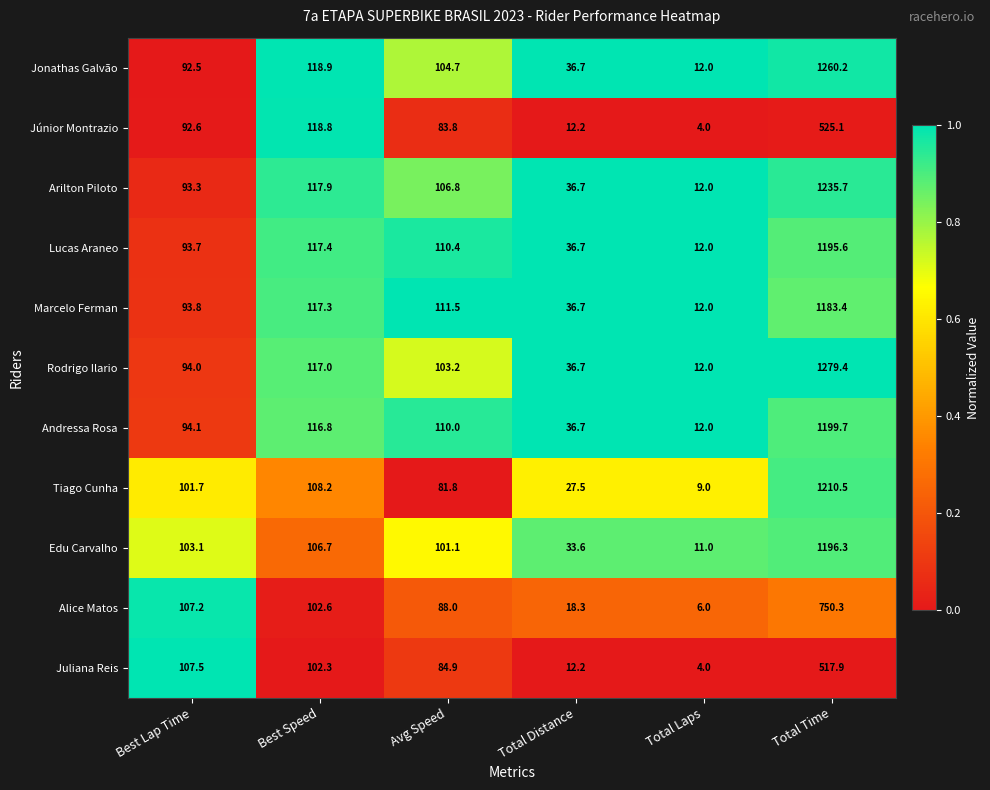

Which label corresponds to the smallest value in the chart?

Total Laps